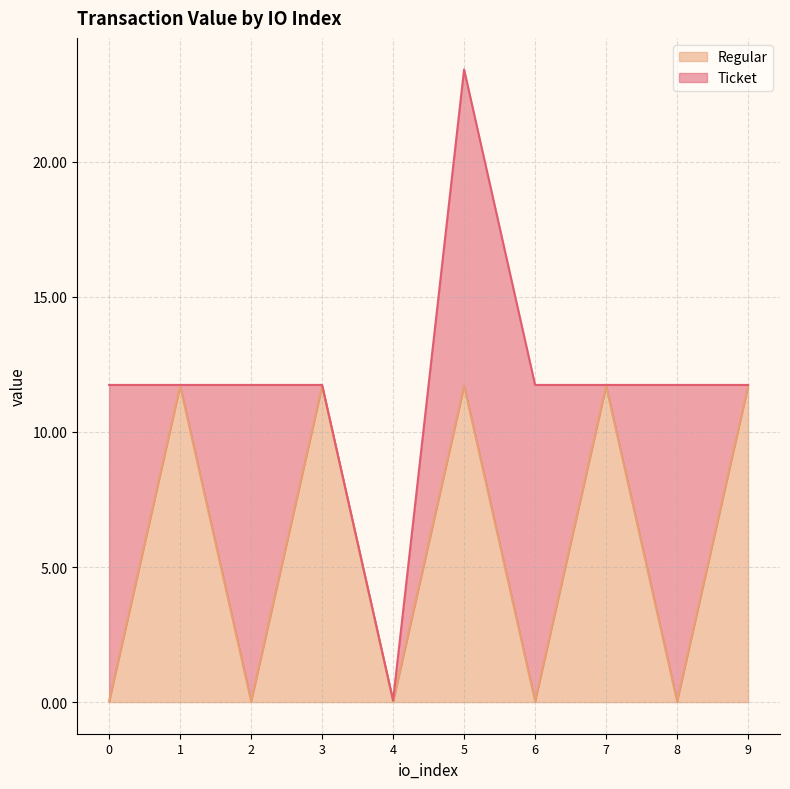

How many data points are less than 11?

5